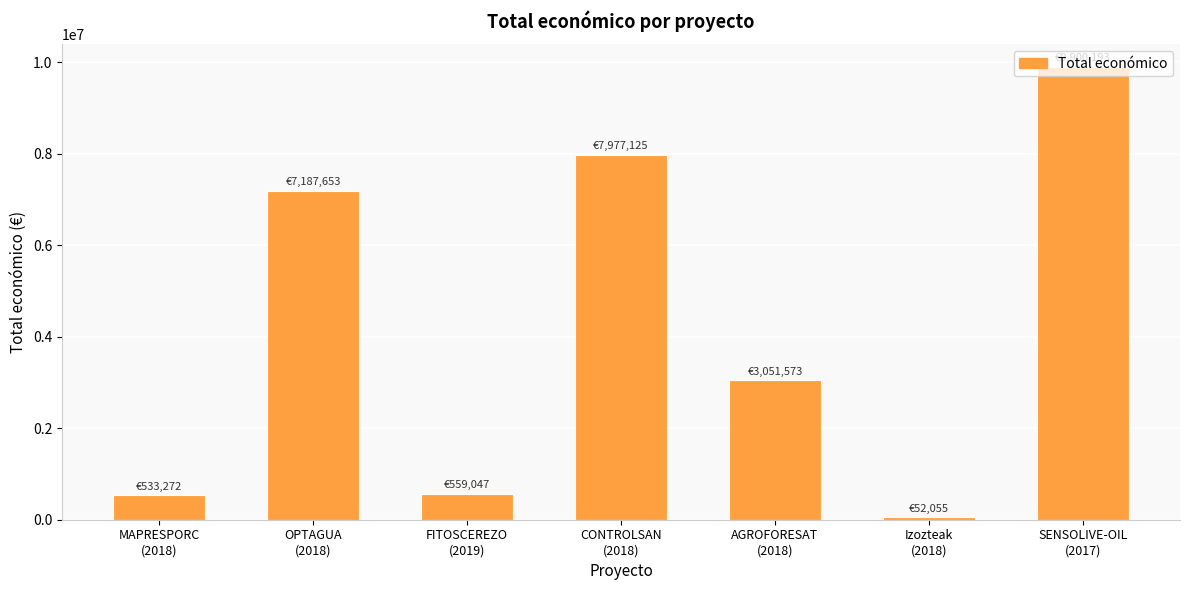

Does the chart contain stacked bars?

No